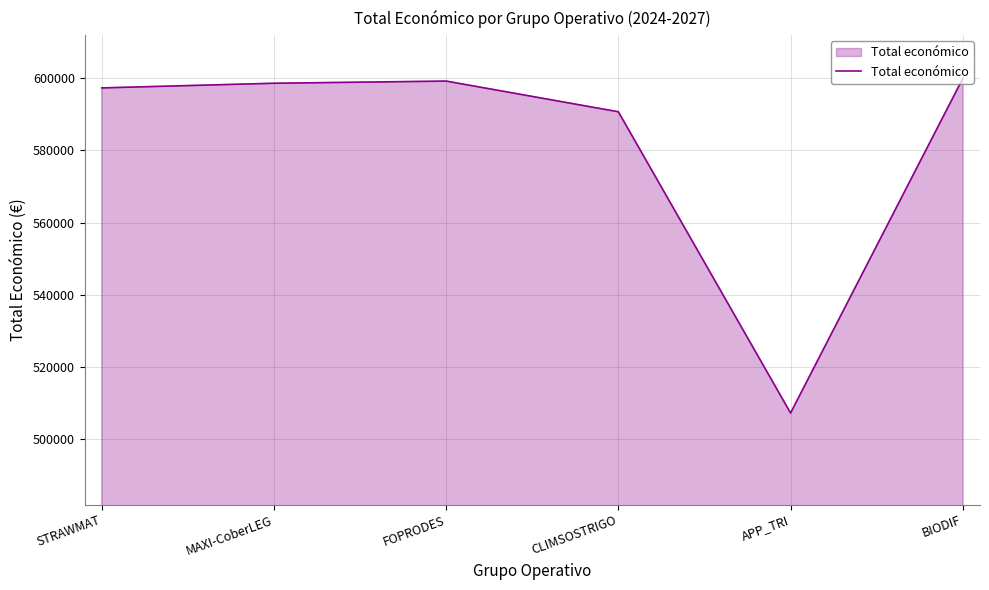

Between BIODIF and APP_TRI, which is larger?

BIODIF